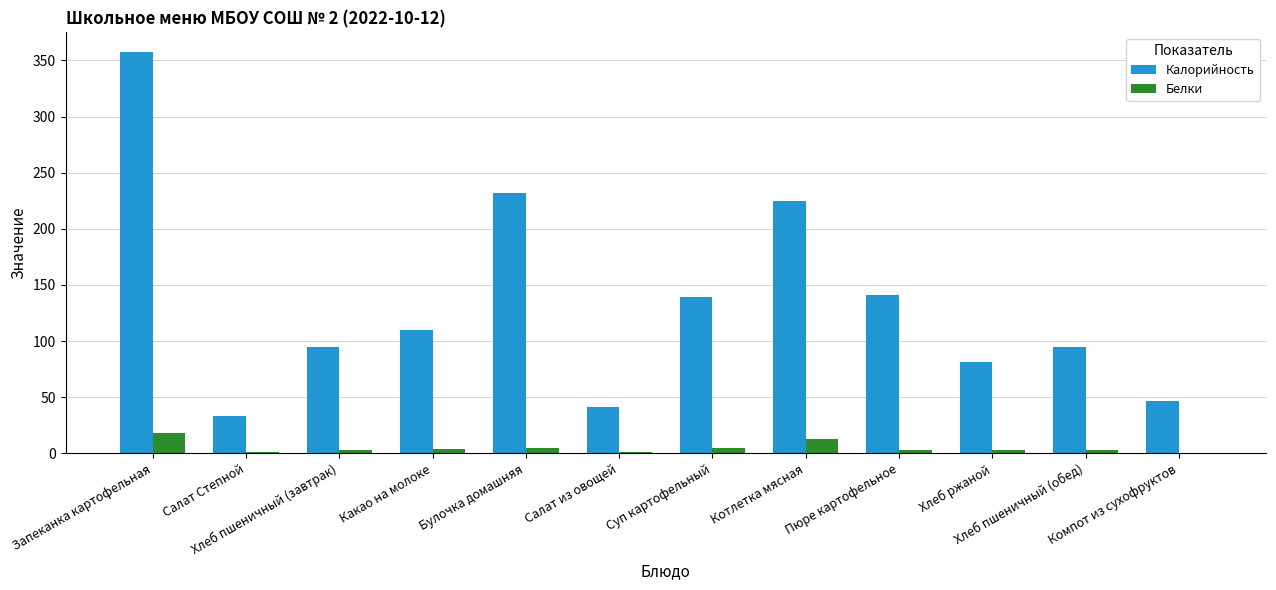

The value of Калорийность at Салат Степной is 33.3. True or false?

True